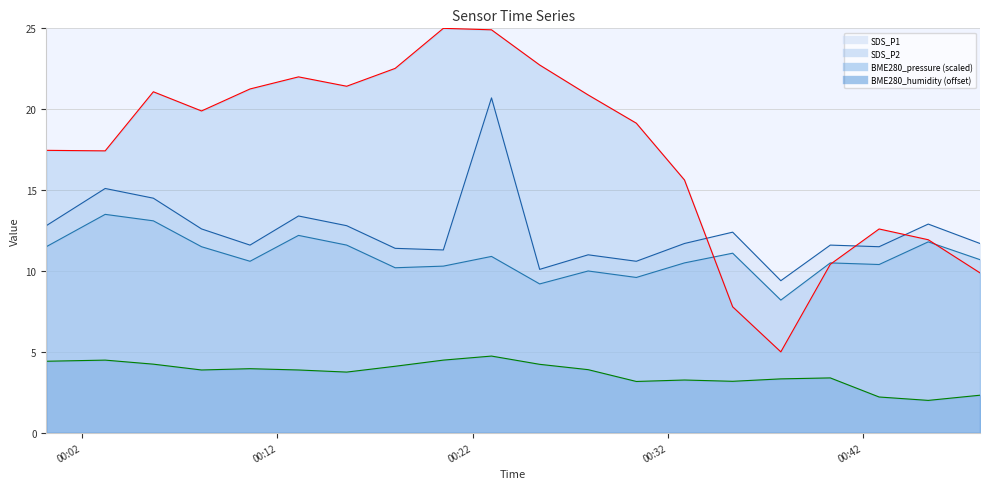

How many data points does each series have?

20